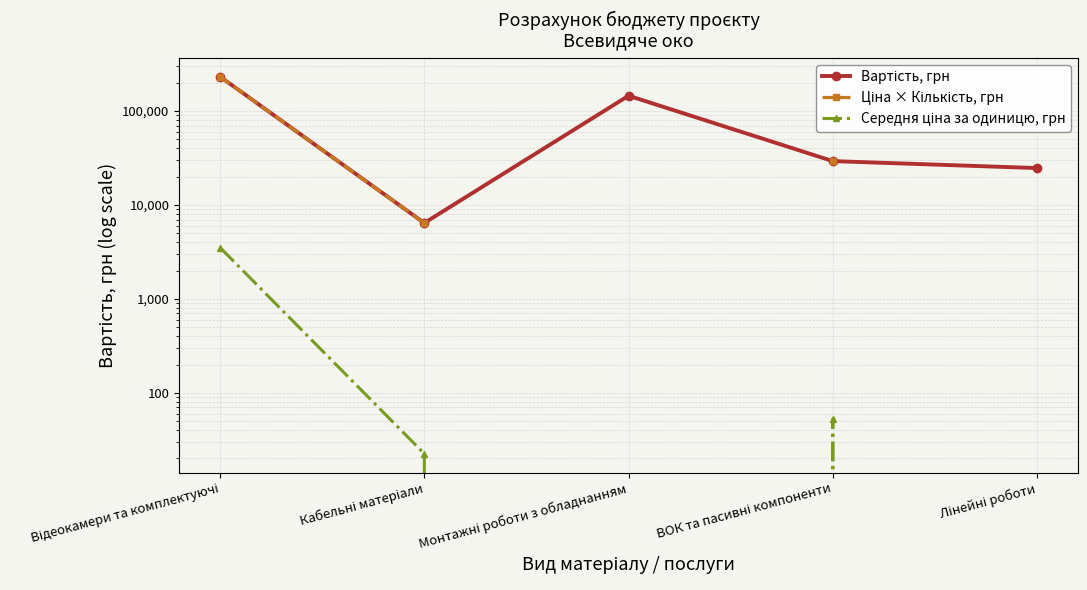

Is this an area chart (filled region under the line)?

No